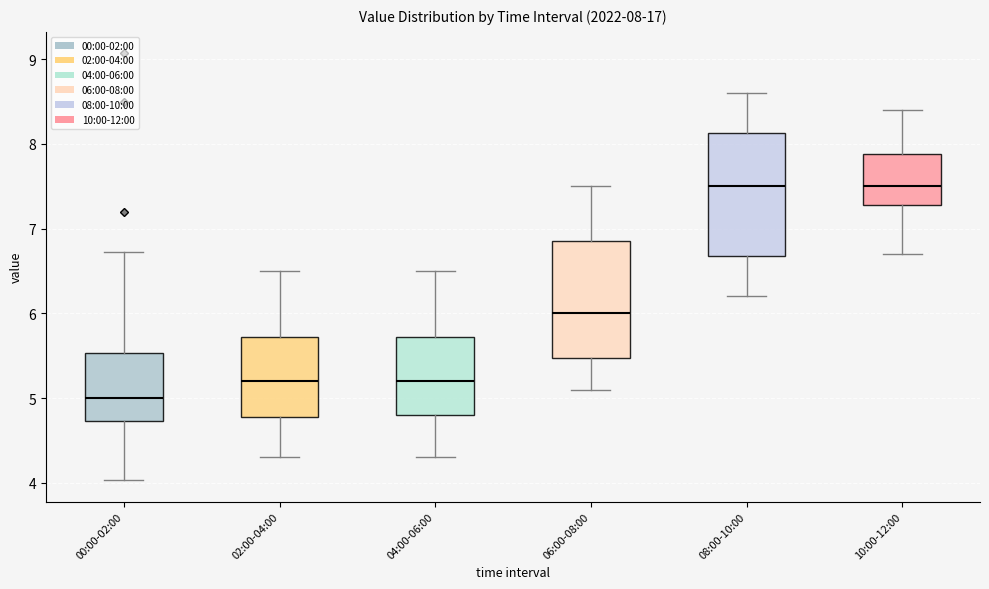

Which box has the lowest median line?

00:00-02:00